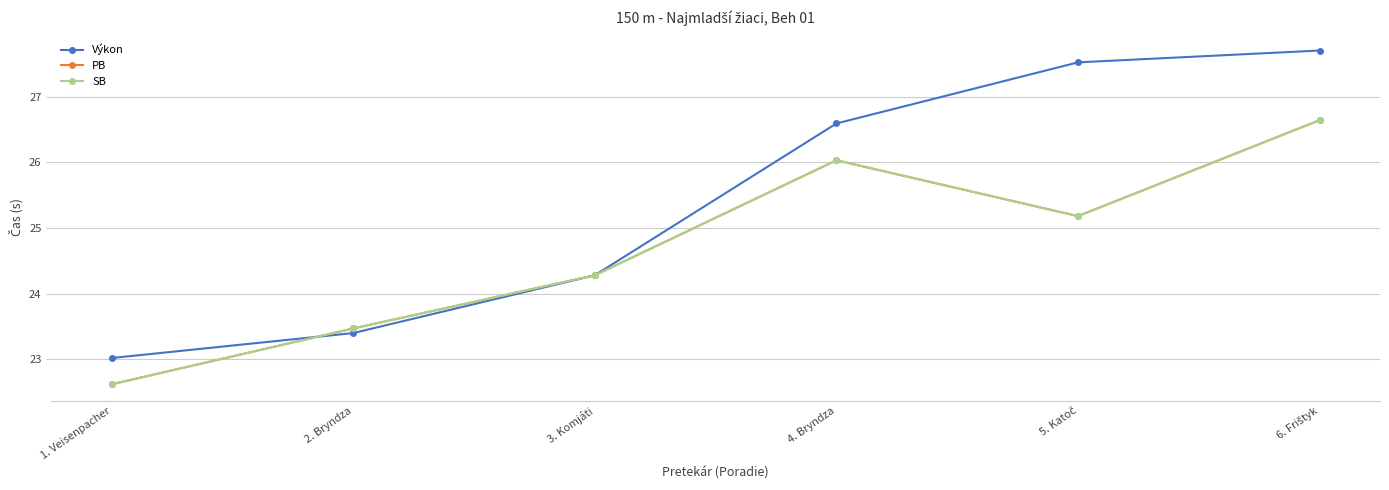

Which category has the lowest value in the Výkon series?

1. Veisenpacher